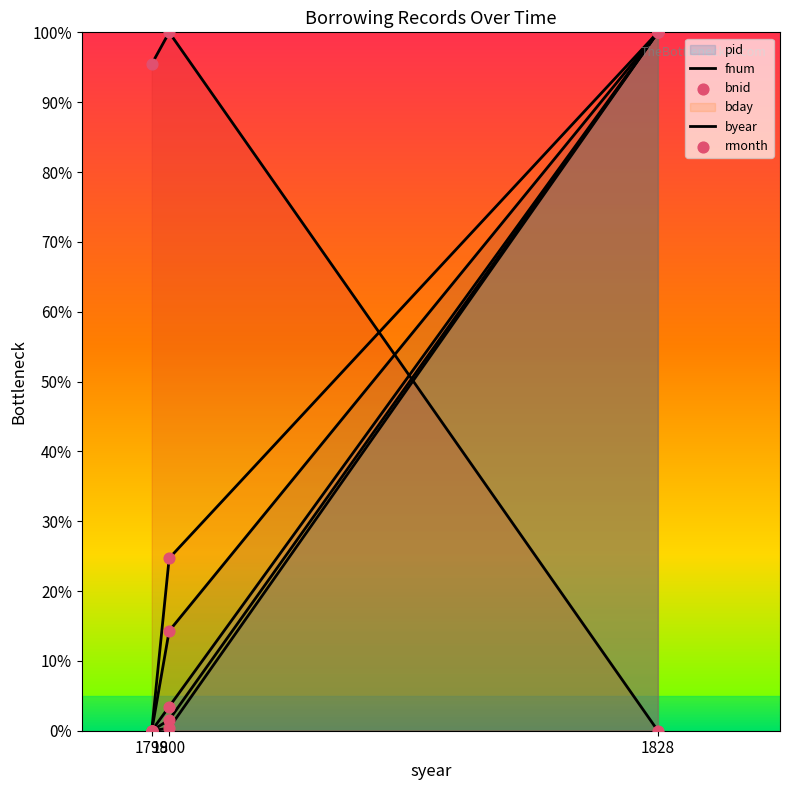

What are all the series names shown in the legend?

pid, fnum, bnid, bday, byear, rmonth